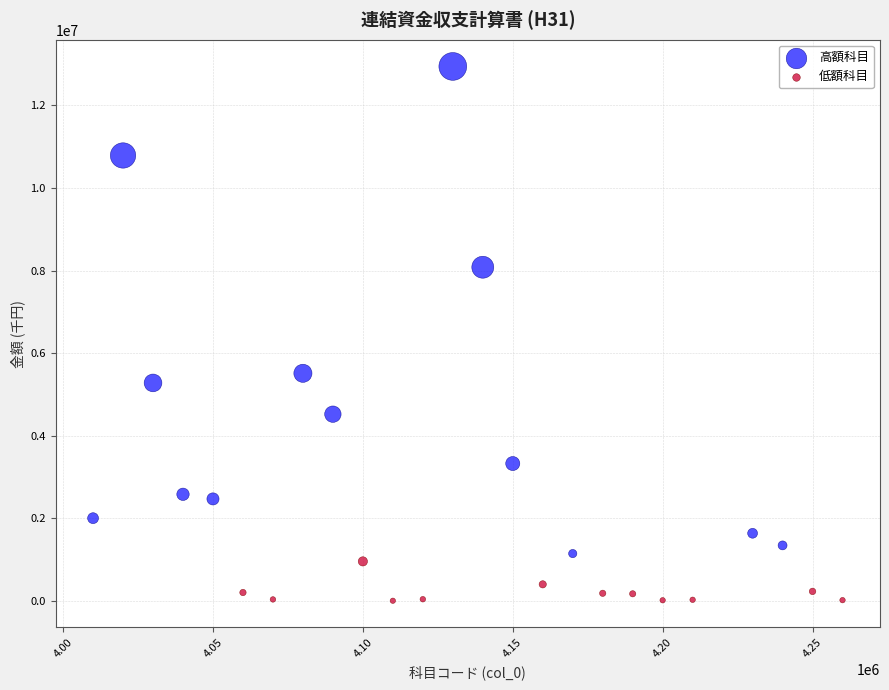

Which series reaches the minimum Y coordinate?

低額科目